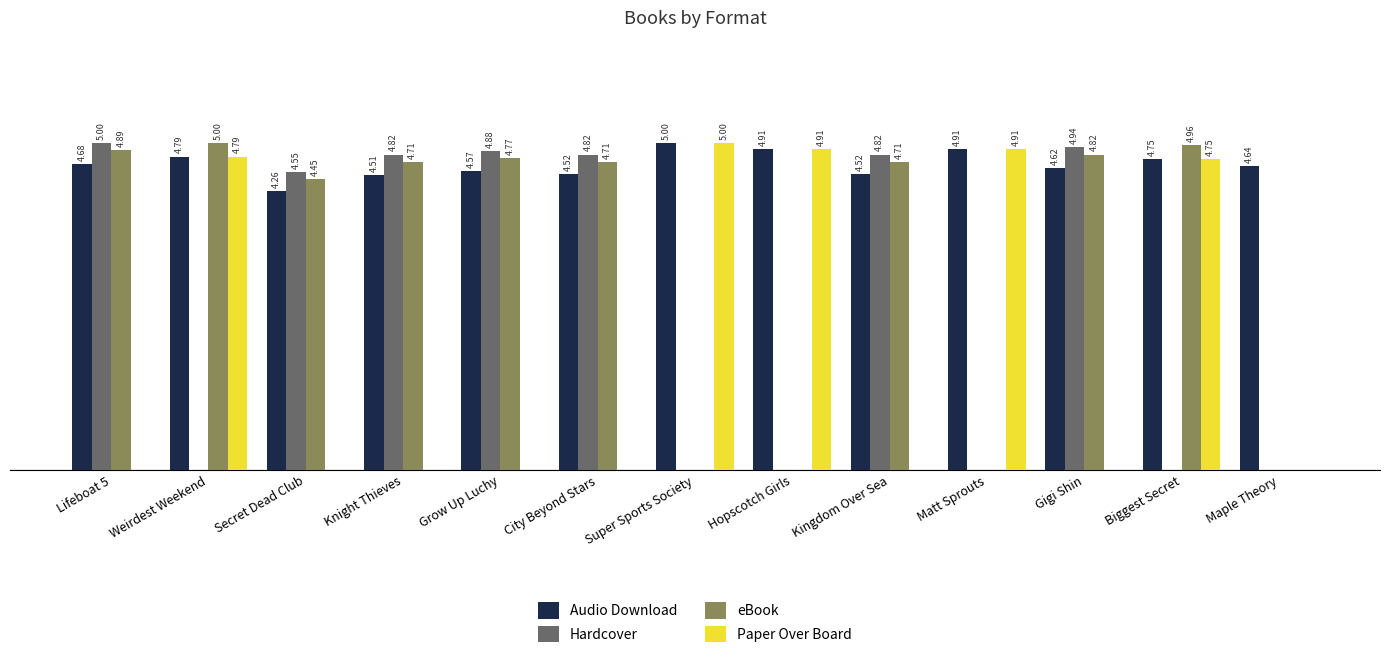

Is the value of Audio Download at Maple Theory greater than the value of Hardcover at Lifeboat 5?

No